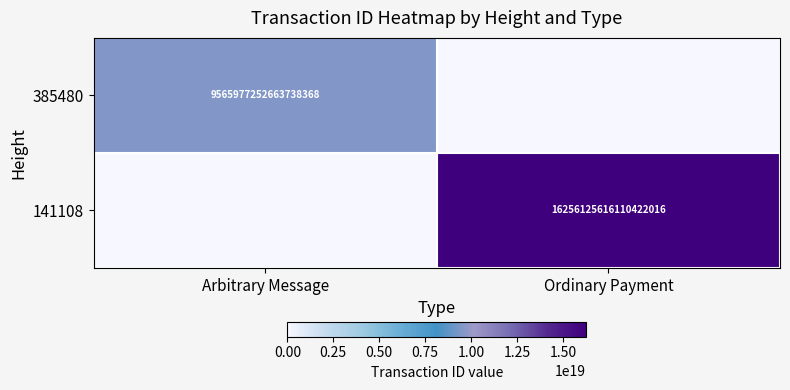

The 141108 series shows 22217443690891960320 at Ordinary Payment. True or false?

False